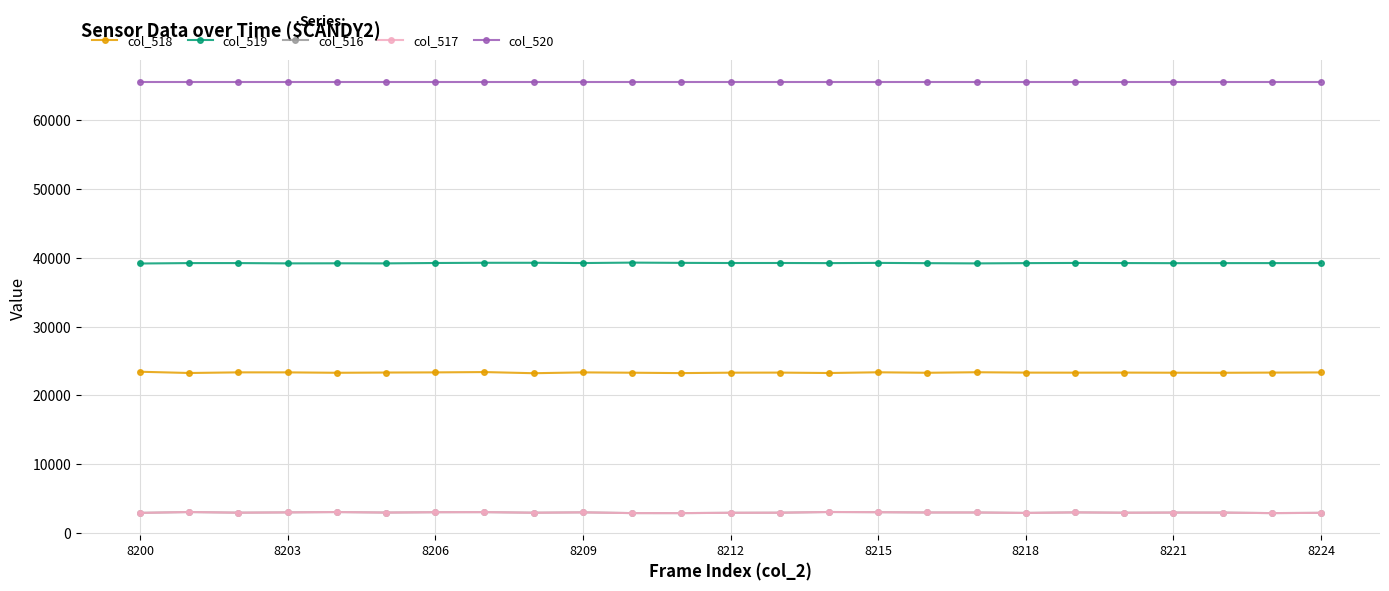

What is the value of the col_519 point at the 5th from the left?

39180